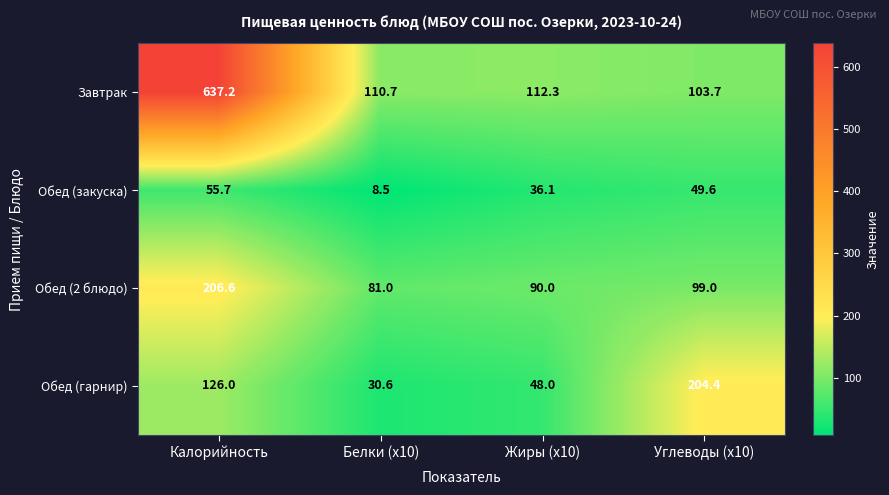

At which category does the chart reach its minimum across all series?

Белки (x10)